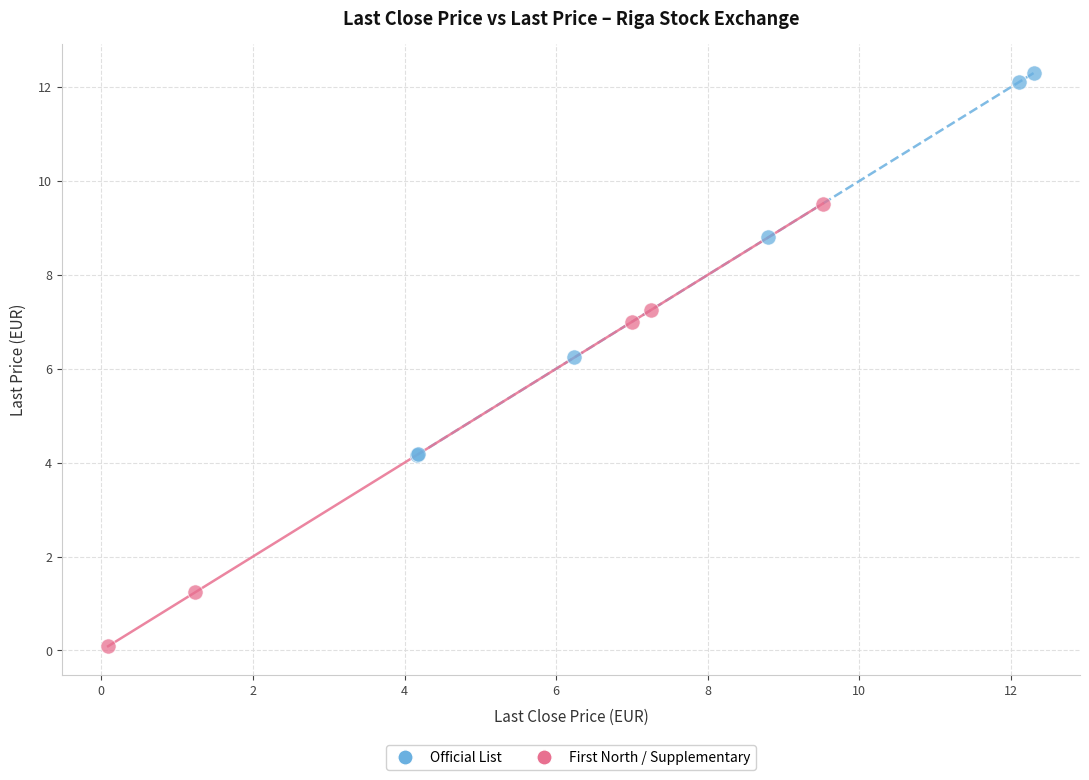

Which series has the largest Y range (max minus min)?

First North / Supplementary